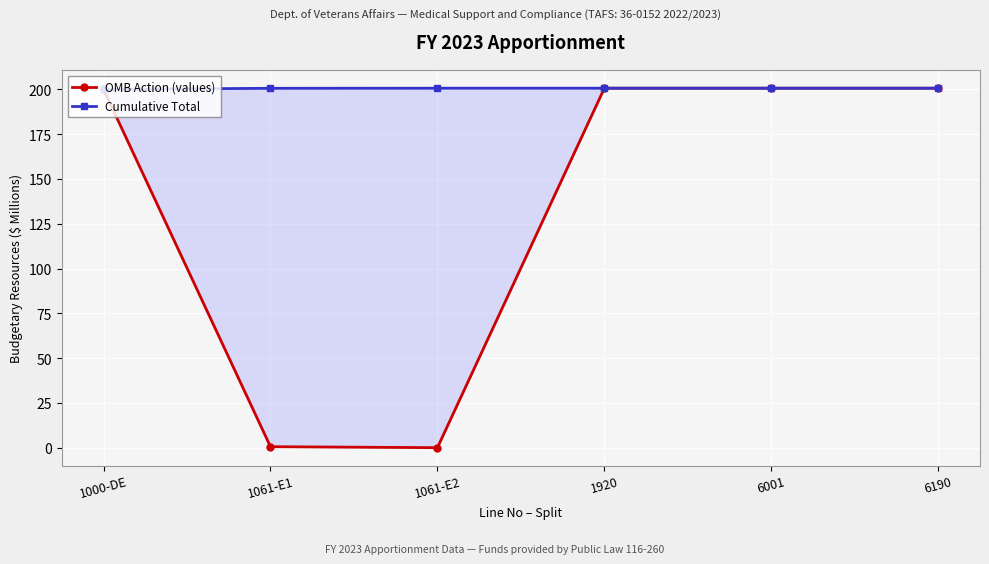

Reading left to right, transcribe all the data shown in this chart.

OMB Action (values): 1000-DE=200.0	1061-E1=0.6	1061-E2=0.1	1920=200.7	6001=200.7	6190=200.7
Cumulative Total: 1000-DE=200.0	1061-E1=200.6	1061-E2=200.7	1920=200.7	6001=200.7	6190=200.7